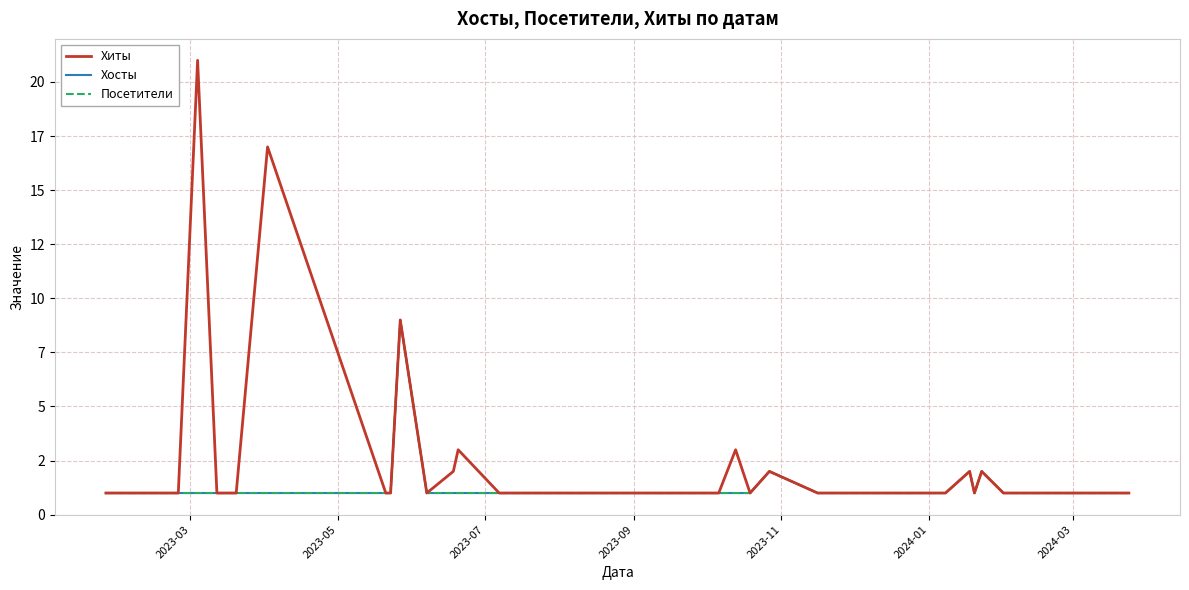

Reading left to right, list all the values displayed in this chart.

Хиты: 1	1	1	1	21	1	1	17	1	1	9	1	2	3	1	1	1	1	1	1	3	1	2	1	1	1	1	1	1	1	2	1	2	1	1	1	1	1	1	1
Хосты: 1	1	1	1	1	1	1	1	1	1	9	1	1	1	1	1	1	1	1	1	1	1	2	1	1	1	1	1	1	1	2	1	2	1	1	1	1	1	1	1
Посетители: 1	1	1	1	1	1	1	1	1	1	9	1	1	1	1	1	1	1	1	1	1	1	2	1	1	1	1	1	1	1	2	1	2	1	1	1	1	1	1	1